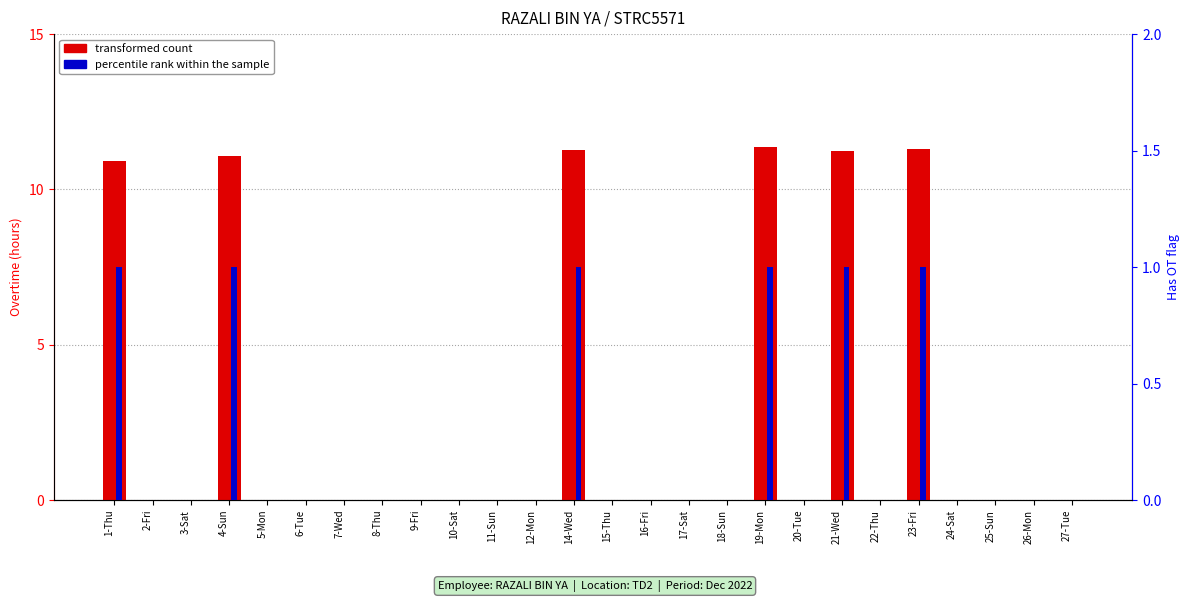

Where is transformed count nearest to the value 5?

2-Fri